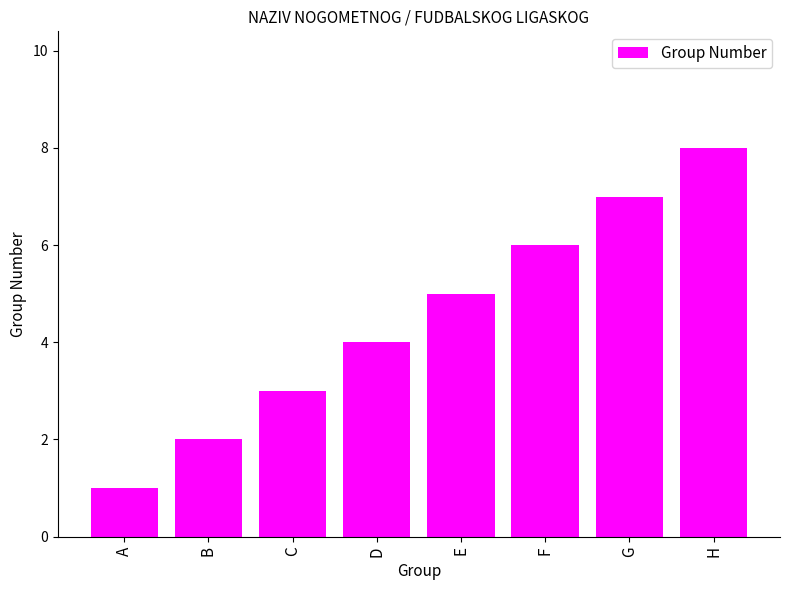

What is the change in value from B to E?

+3